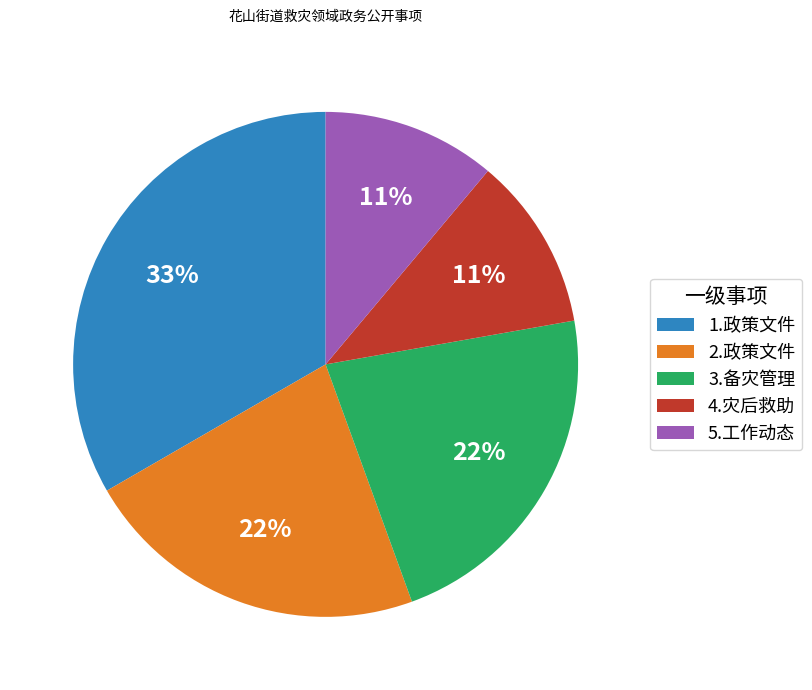

To the nearest percent, what is the average slice percentage?

20%